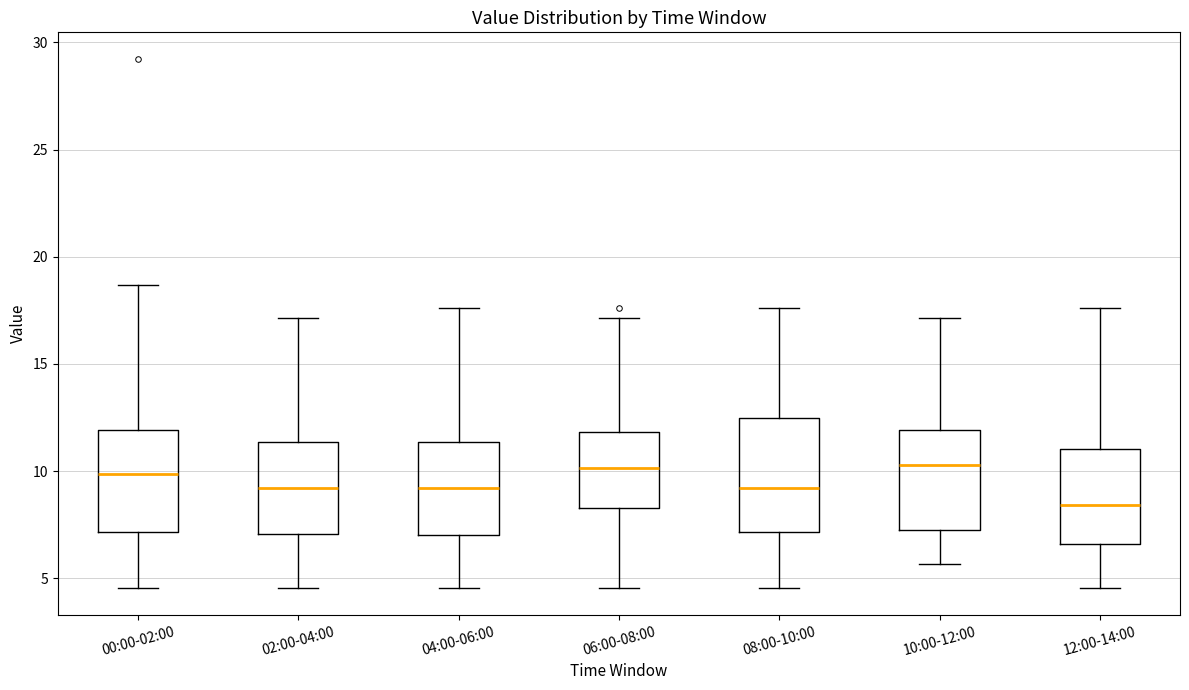

Comparing the boxes themselves (not the whiskers), which one is the tallest?

08:00-10:00